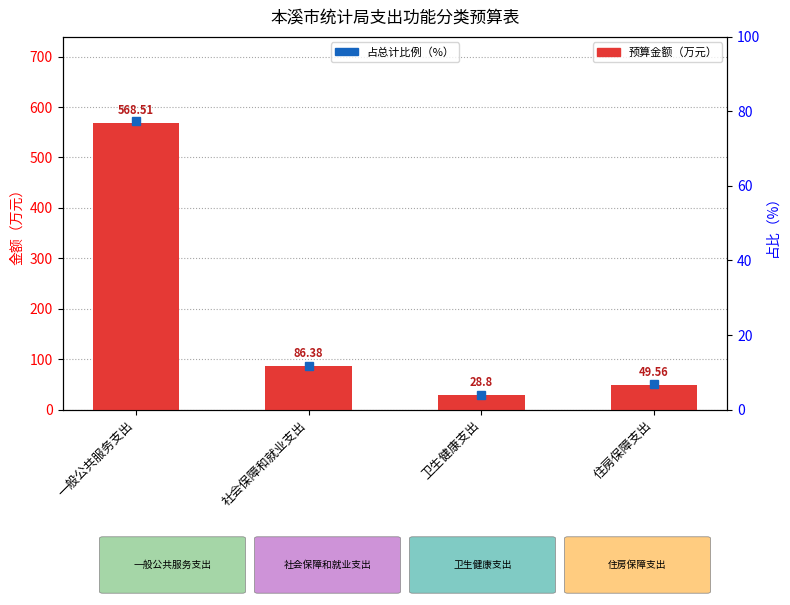

Reading left to right, extract all data points from this chart.

预算金额（万元）: 一般公共服务支出=568.5	社会保障和就业支出=86.4	卫生健康支出=28.8	住房保障支出=49.6
占总计比例（%）: 一般公共服务支出=77.5	社会保障和就业支出=11.8	卫生健康支出=3.9	住房保障支出=6.8